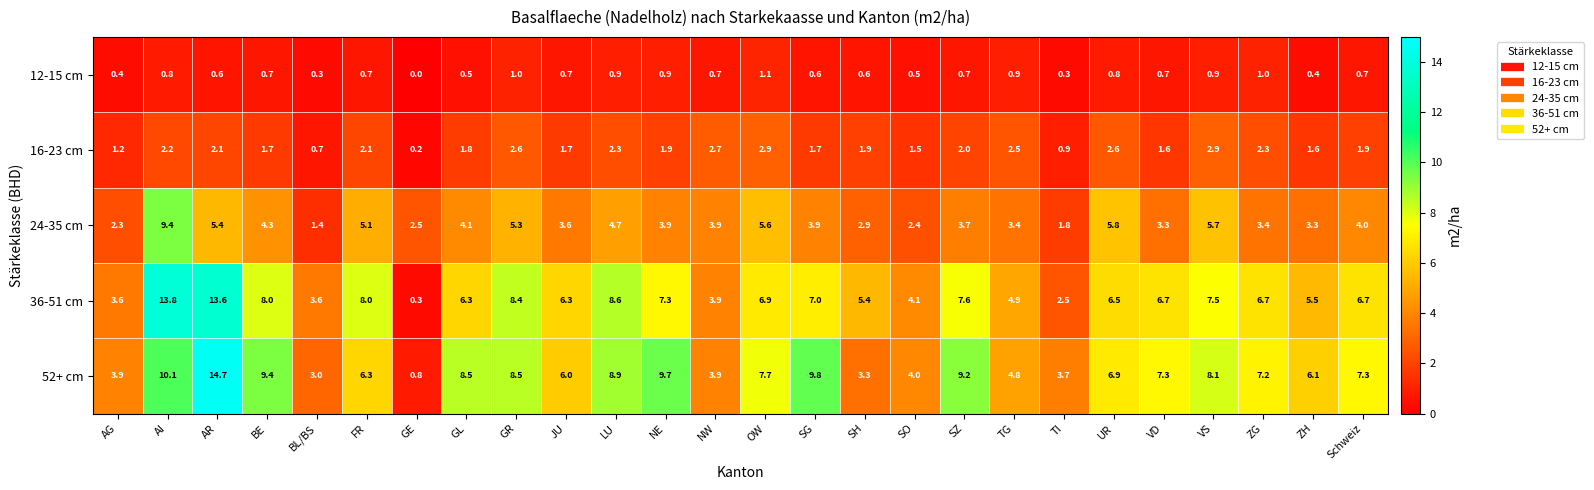

Count the number of data series in this chart.

5